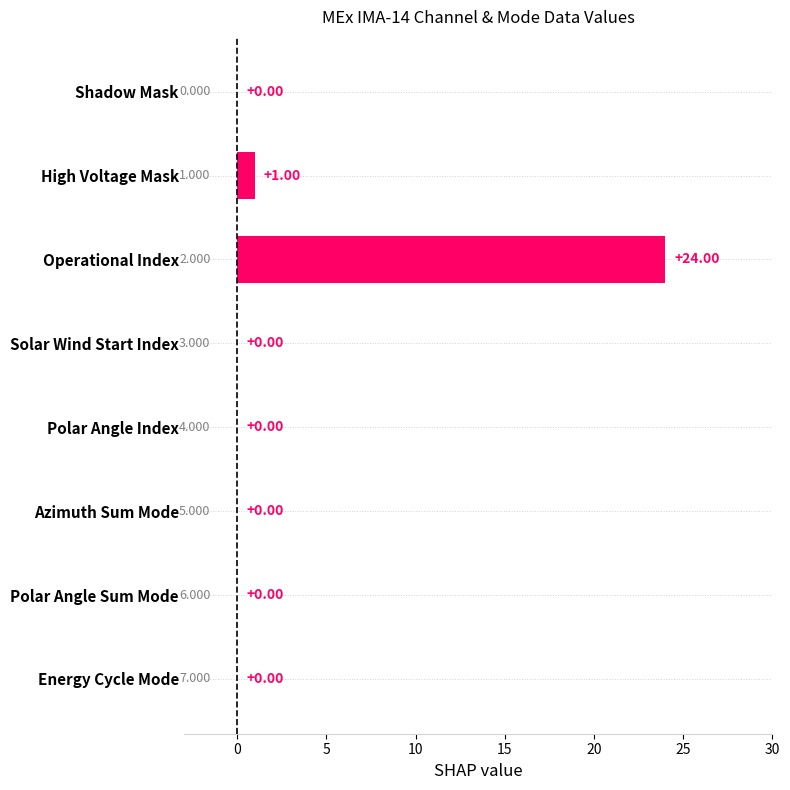

Count the number of categories in the chart.

8